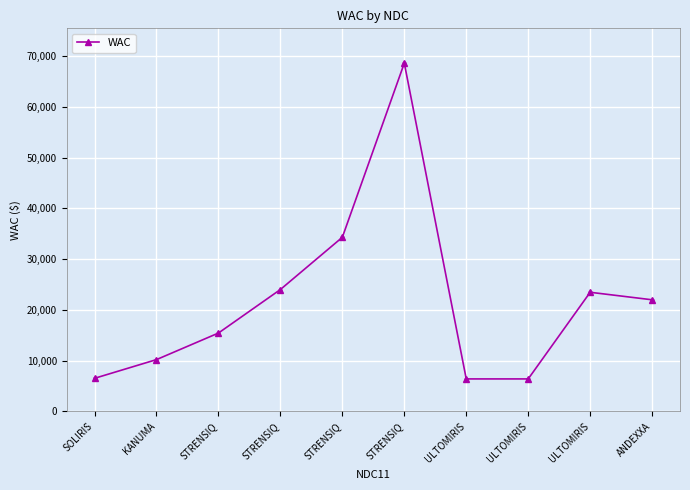

Reading left to right, list all the values displayed in this chart.

6523.0	10210.0	15444.0	24024.0	34320.0	68640.0	6404.0	6404.0	23481.3	22000.0